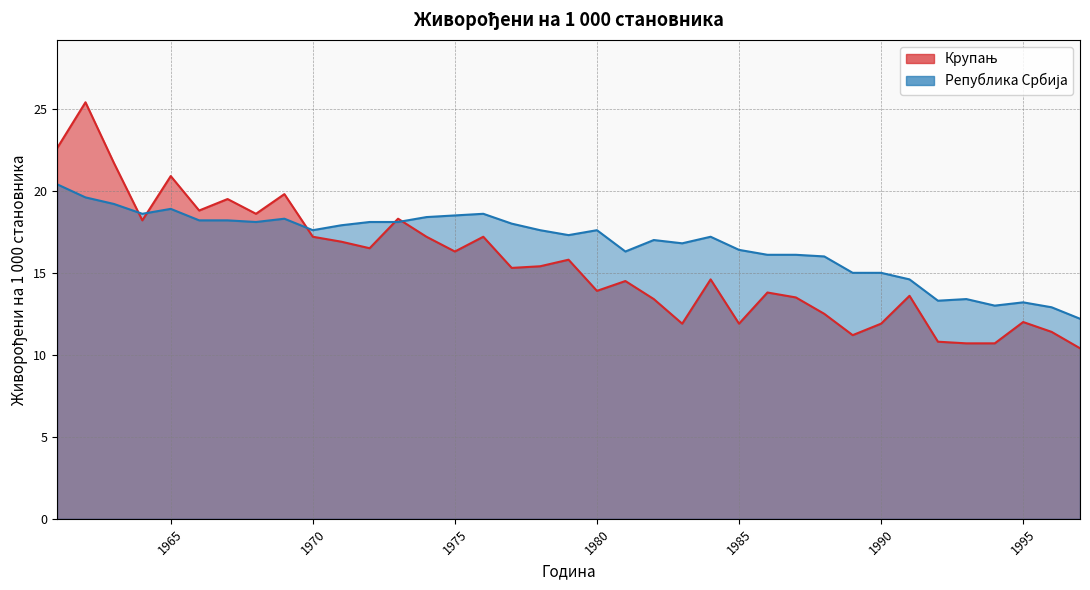

Which category has the highest value across all series?

1962